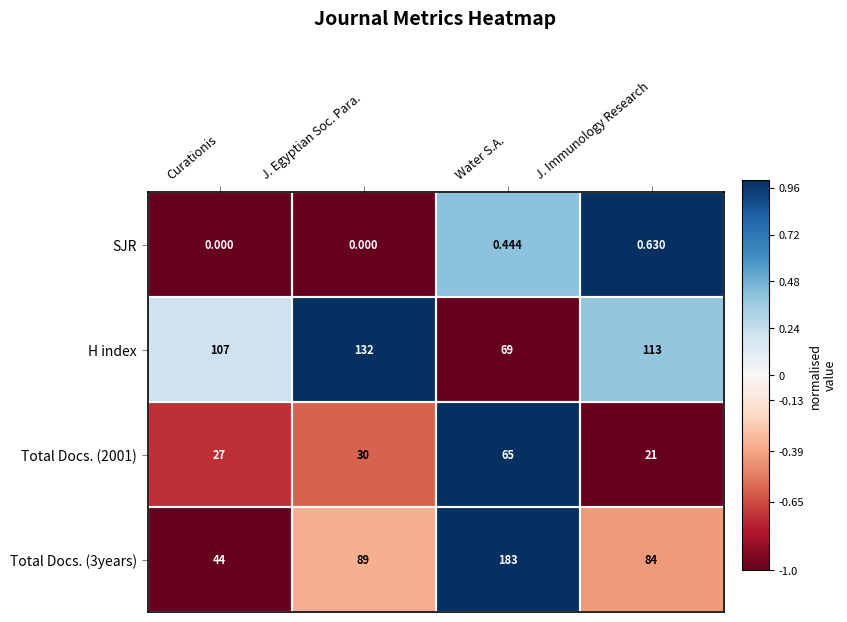

At which category does the chart reach its peak across all series?

Water S.A.